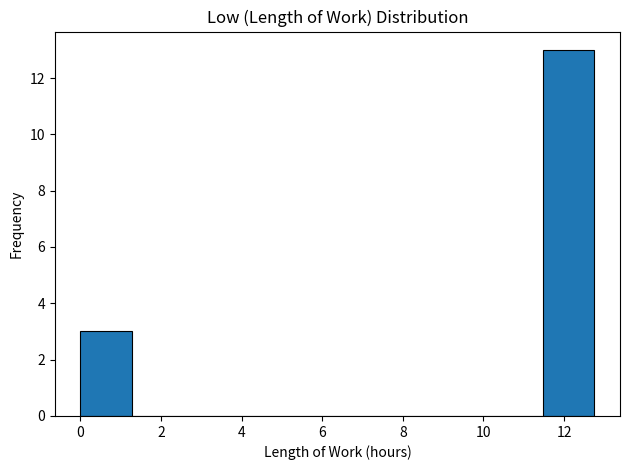

Reading left to right, list every bar in this chart as the range it spans on the x-axis followed by its height. Neither the bar edges nor the heights are printed on the chart, so give them approximately, as read against the axes.

0.0 to 1.2: 3
1.2 to 2.6: 0
2.6 to 3.8: 0
3.8 to 5.2: 0
5.2 to 6.4: 0
6.4 to 7.6: 0
7.6 to 9.0: 0
9.0 to 10.2: 0
10.2 to 11.4: 0
11.4 to 12.8: 13